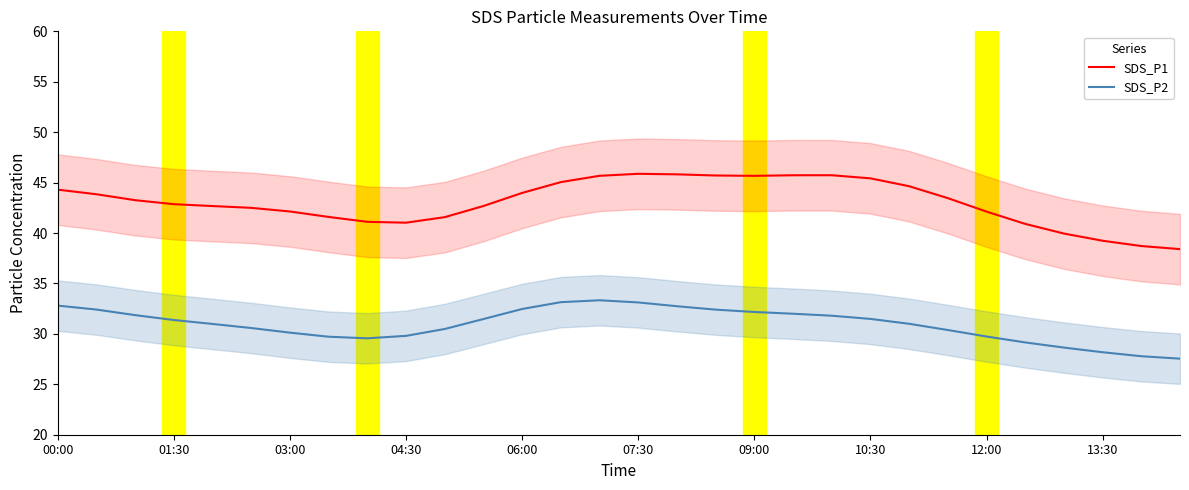

True or false: SDS_P2 and SDS_P1 cross at least once.

False